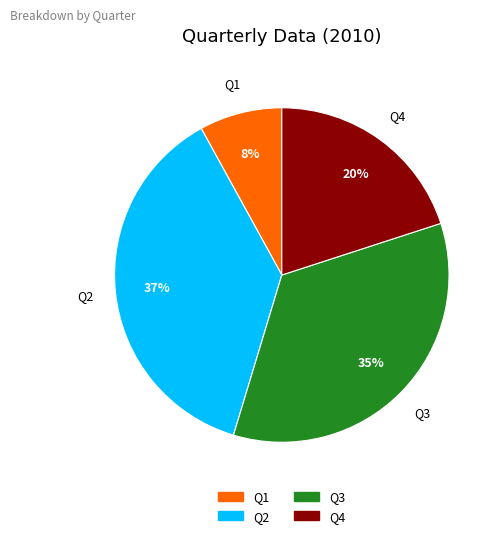

Between Q4 and Q3, which is larger?

Q3